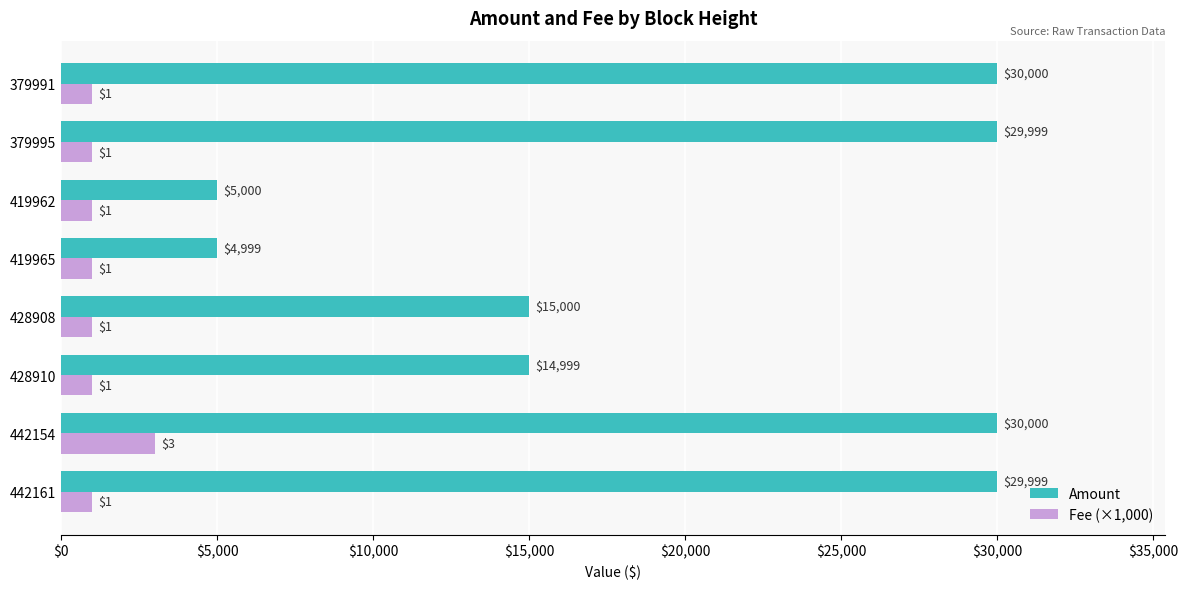

What are all the series names shown in the legend?

Amount, Fee (×1,000)